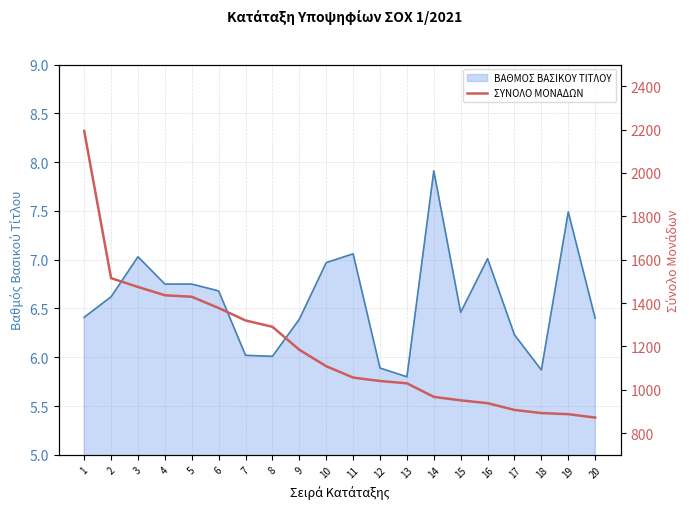

True or false: the data shows 892.8 at 18.

True